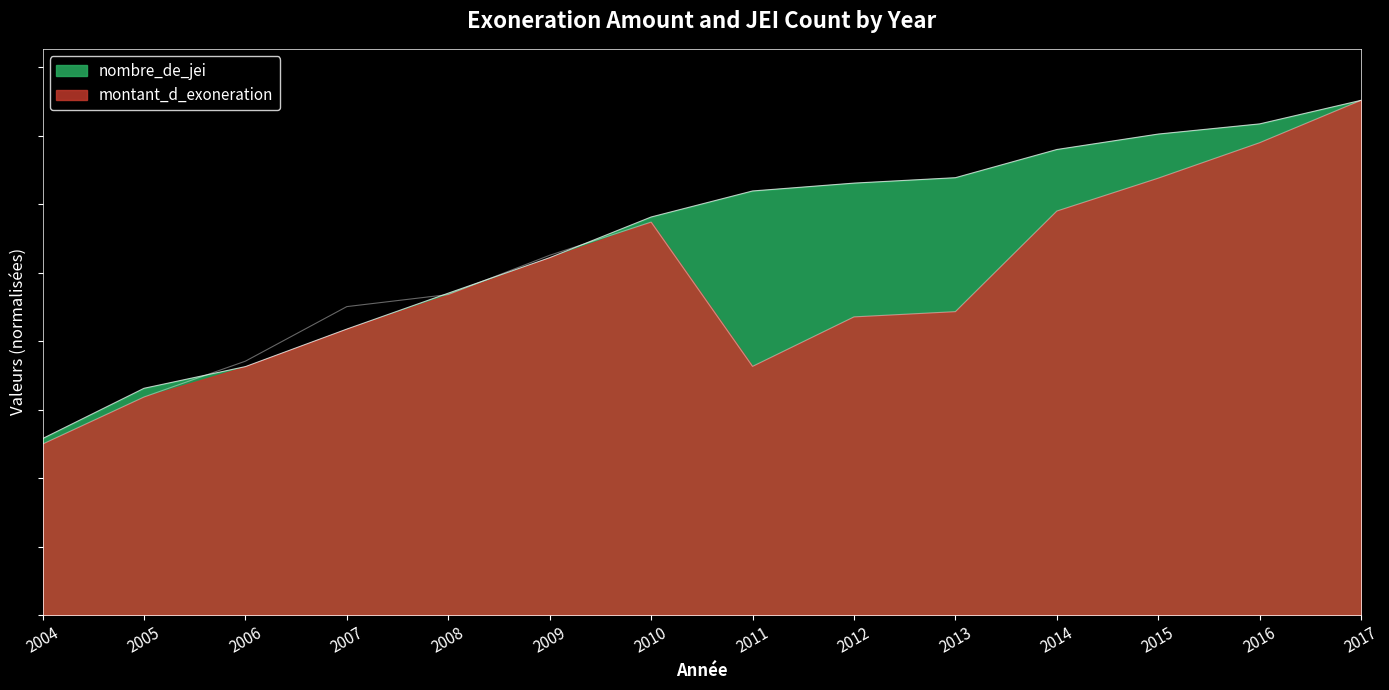

The montant_d_exoneration series shows 147518909.0 at 2014. True or false?

True